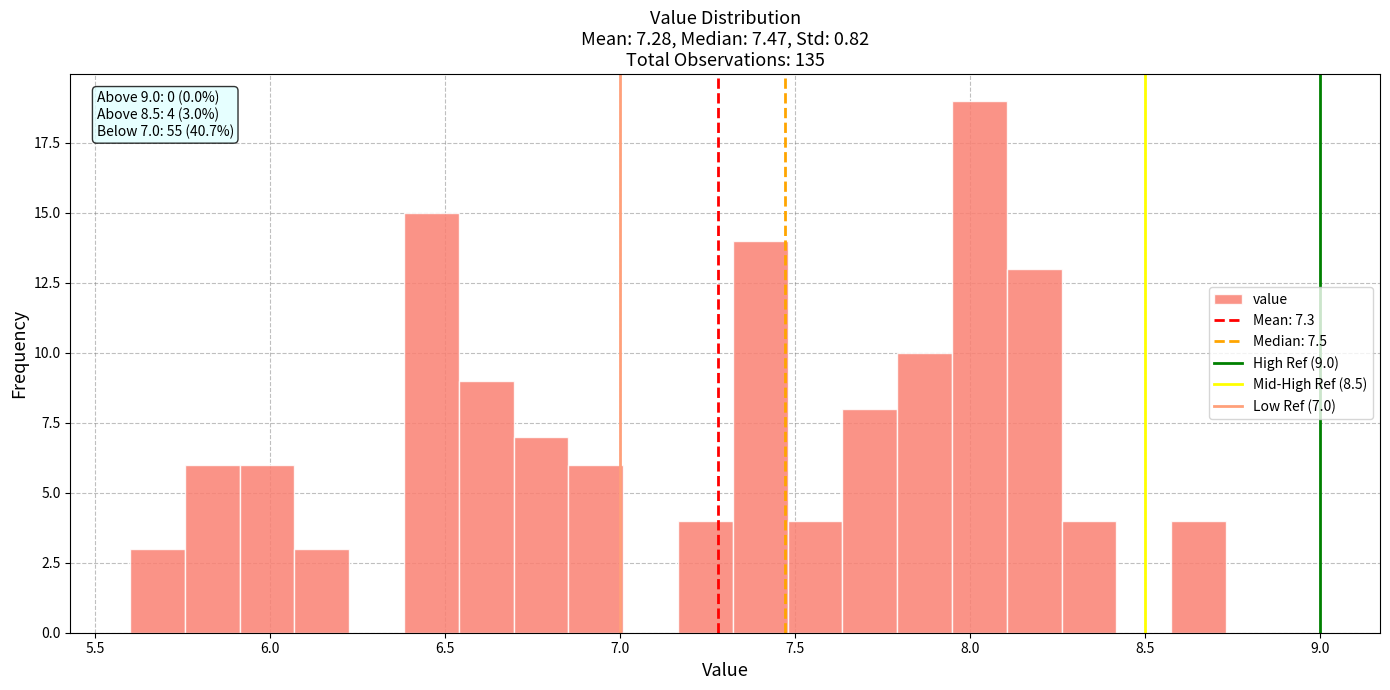

Read against the x-axis, roughly where is the centre of the tallest bar?

8.05